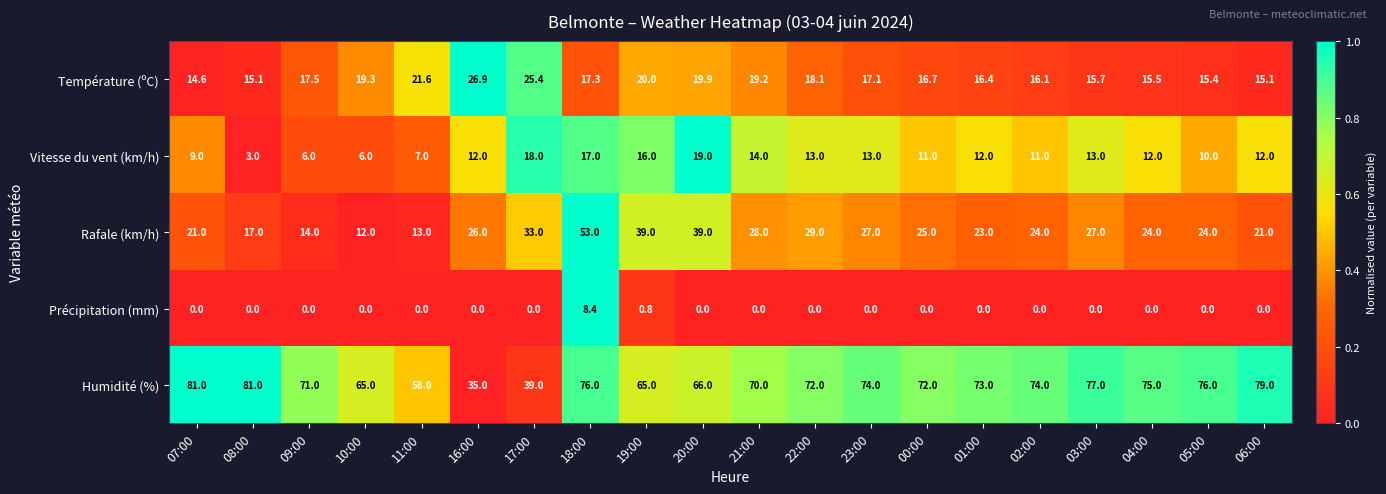

What is the difference between the maximum and minimum values in the Température (ºC) series?

12.3